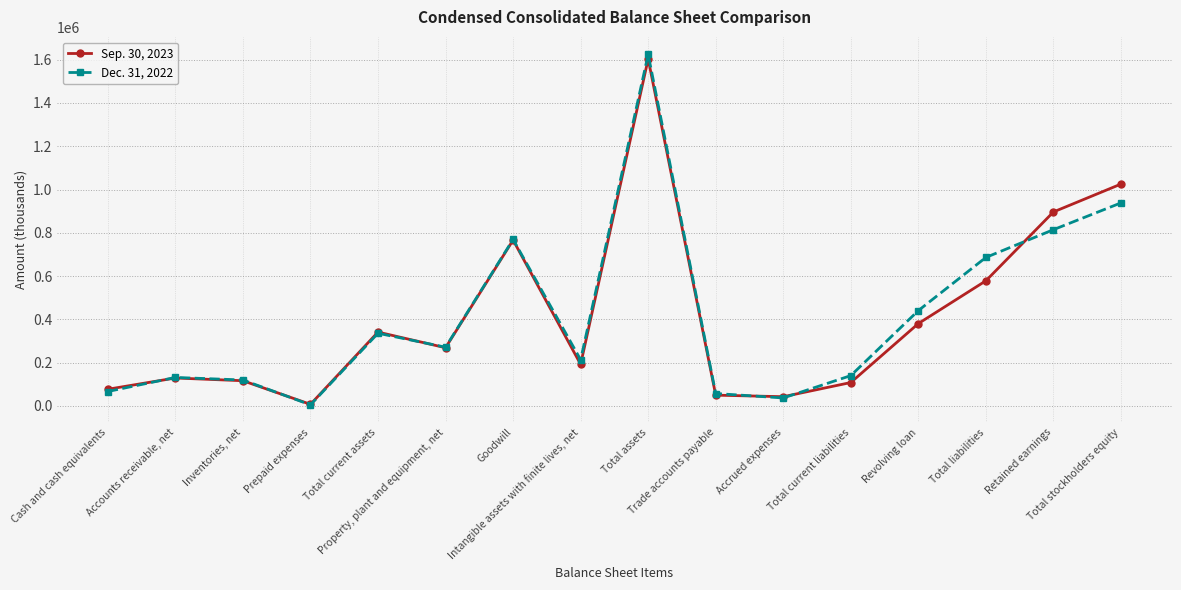

Where does the Dec. 31, 2022 series first go above 271355?

Total current assets